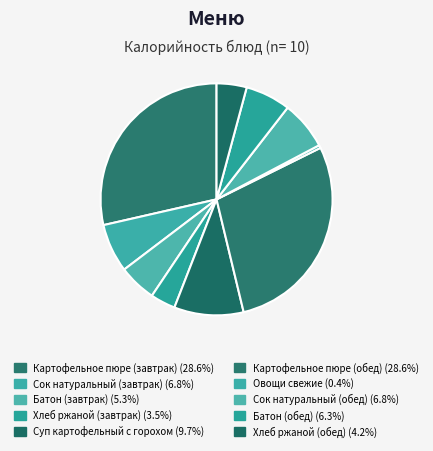

True or false: Сок натуральный (завтрак) accounts for 1% of the total.

False